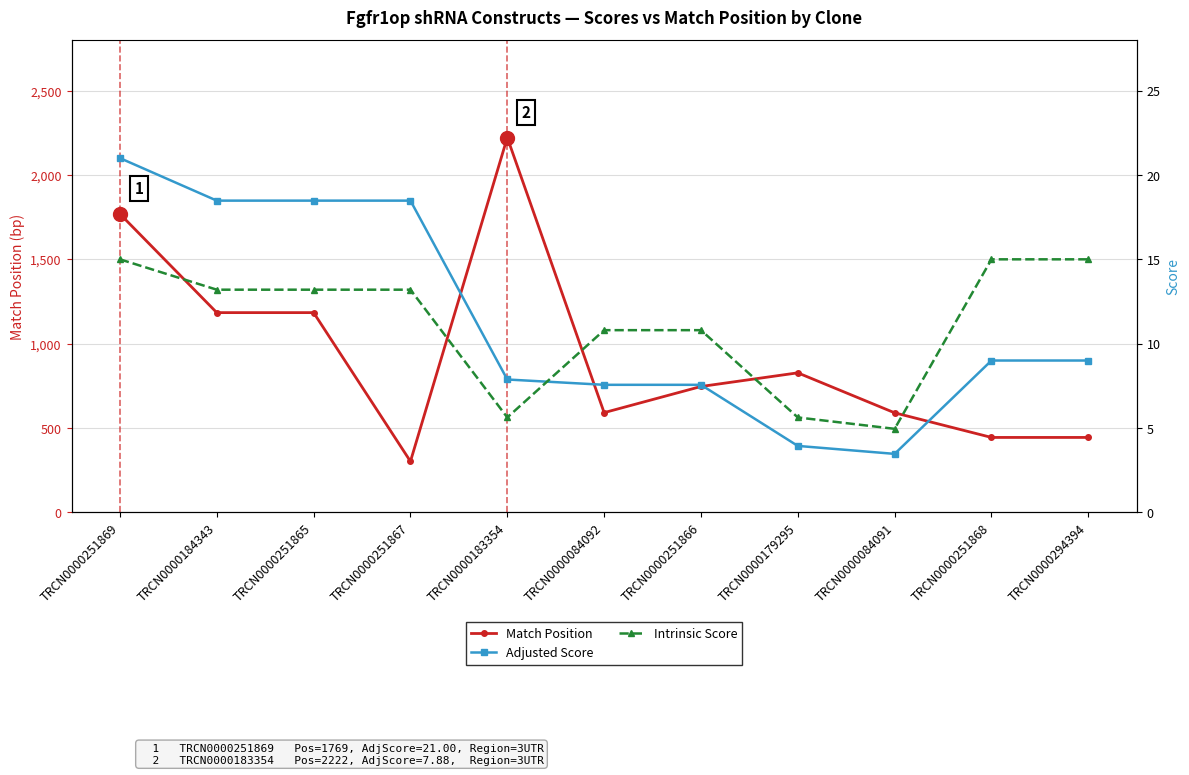

Does the chart have visible grid lines?

Yes